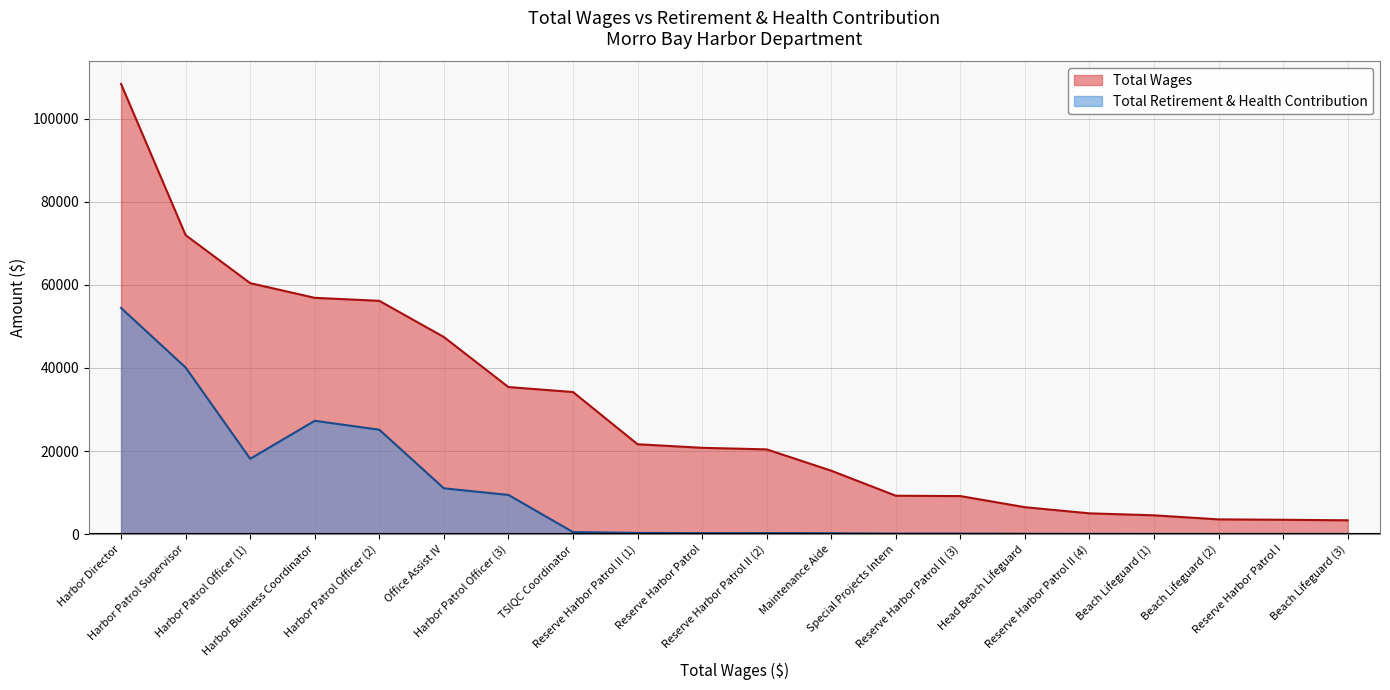

Which series has the largest total across all categories?

Total Wages